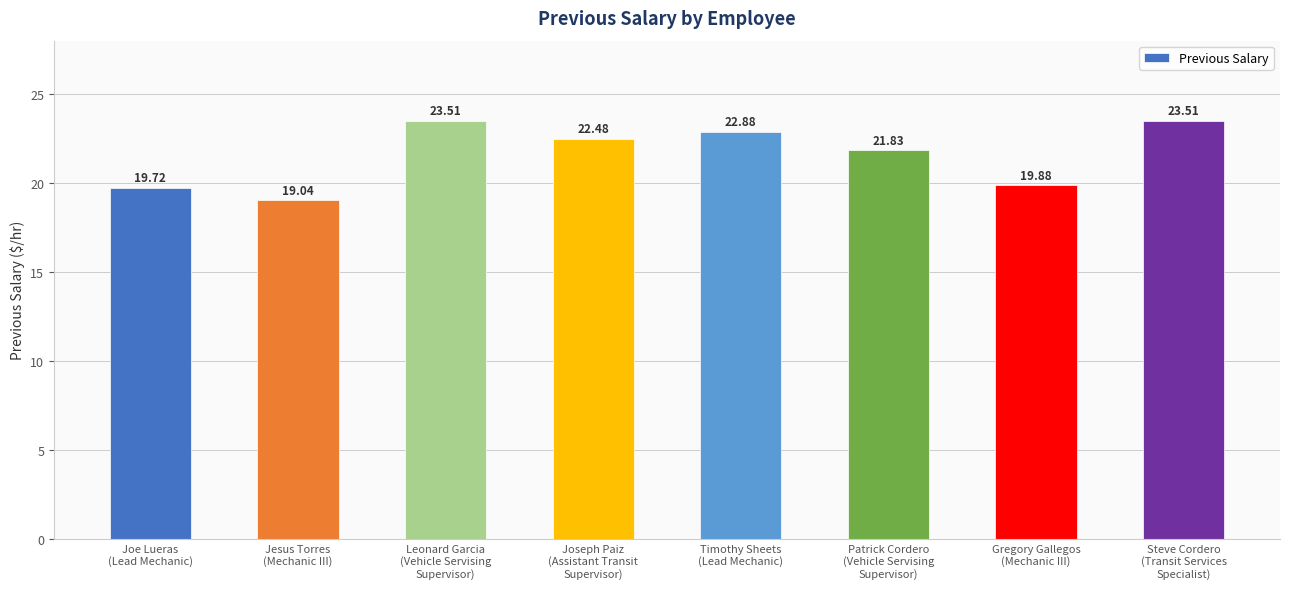

Between Joseph Paiz
(Assistant Transit
Supervisor) and Leonard Garcia
(Vehicle Servising
Supervisor), which is larger?

Leonard Garcia
(Vehicle Servising
Supervisor)